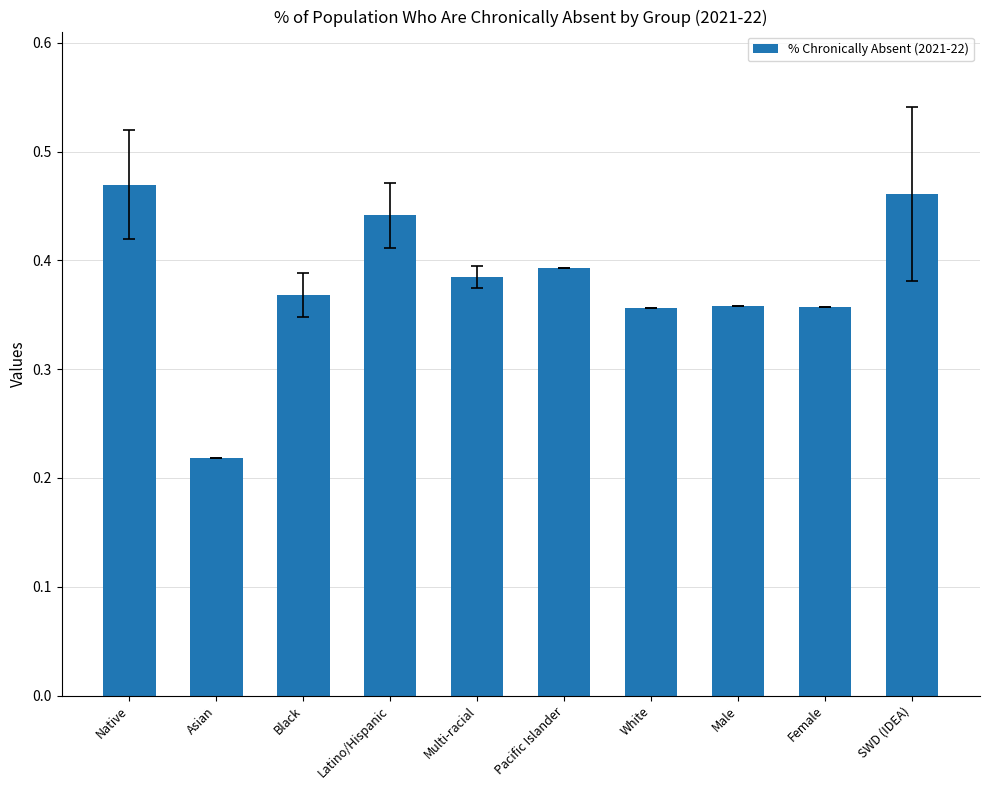

Which category has the lowest value across all series?

Asian